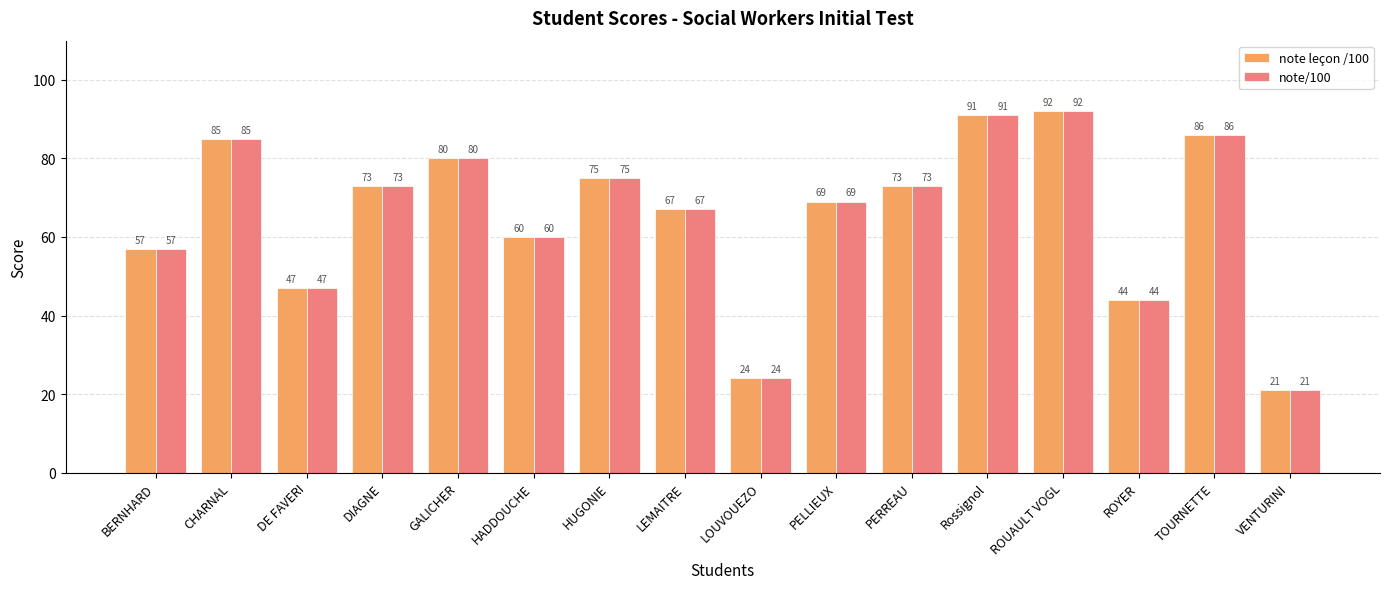

How many values in the note leçon /100 series are below 73?

8